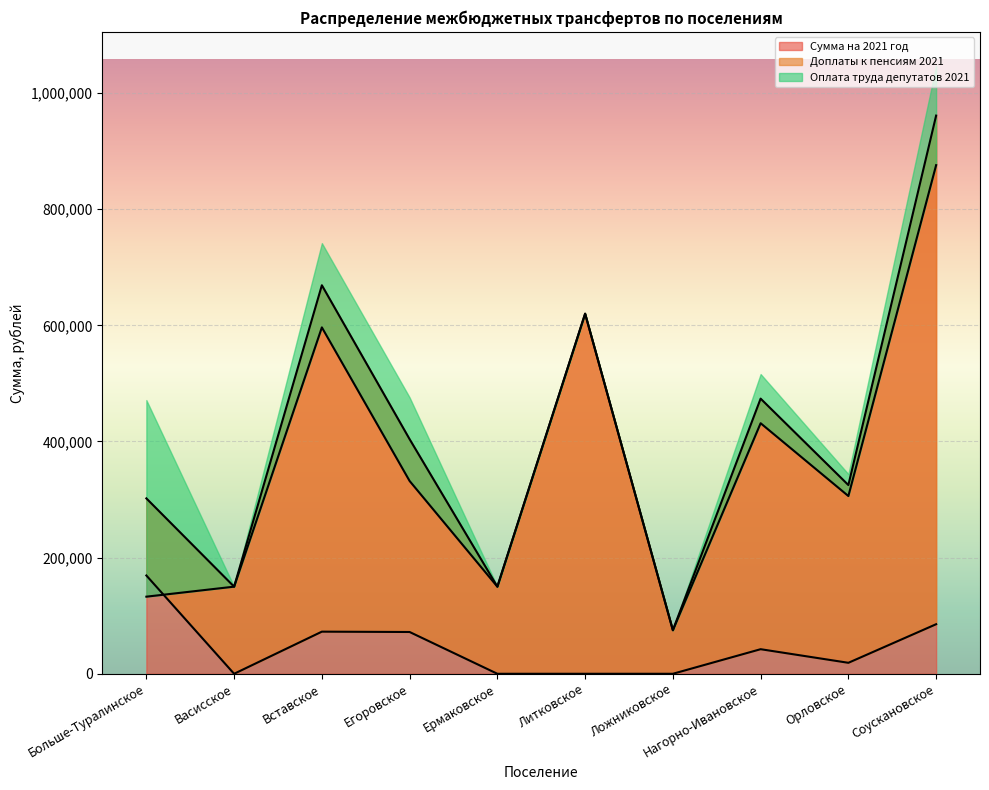

At which label is Сумма на 2021 год closest to 518066?

Нагорно-Ивановское